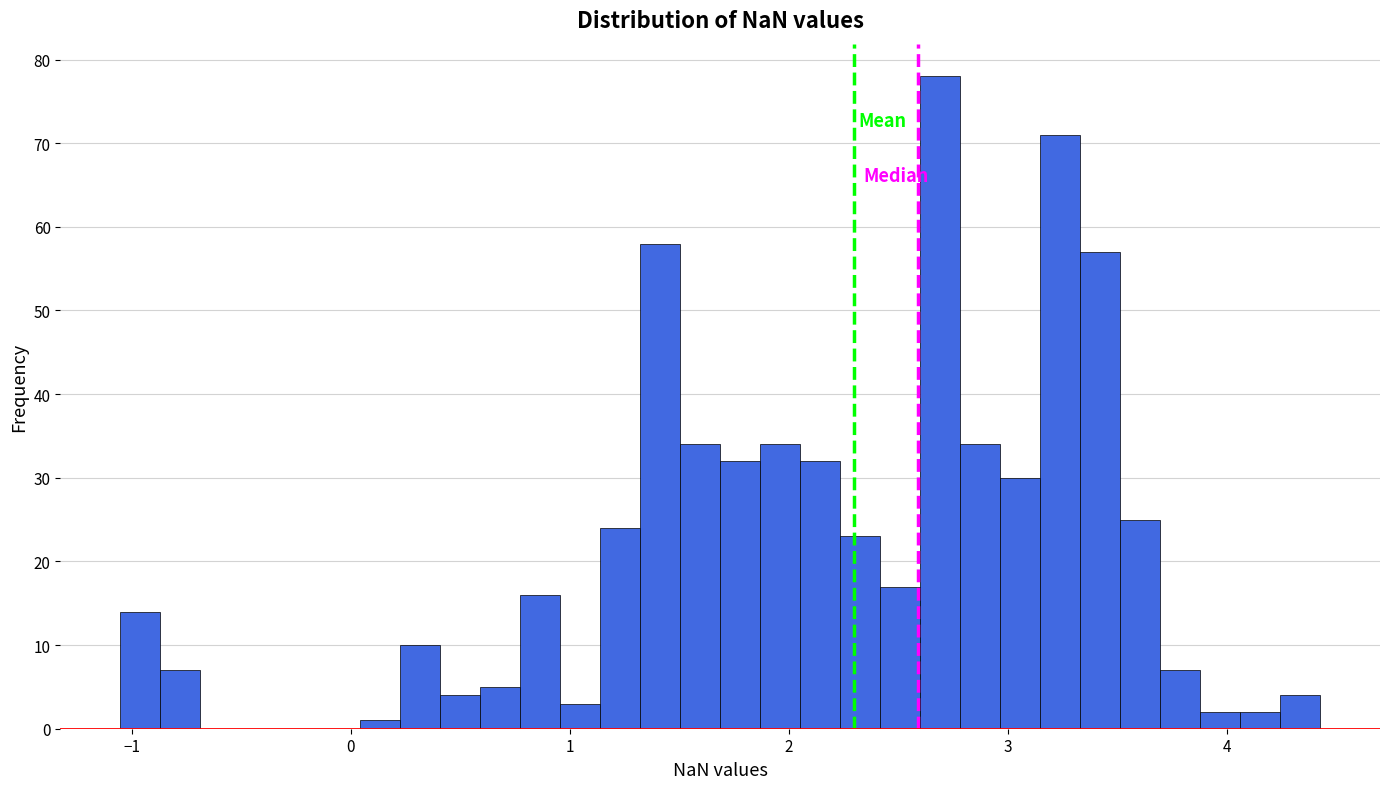

Read against the x-axis, roughly where is the centre of the tallest bar?

2.7